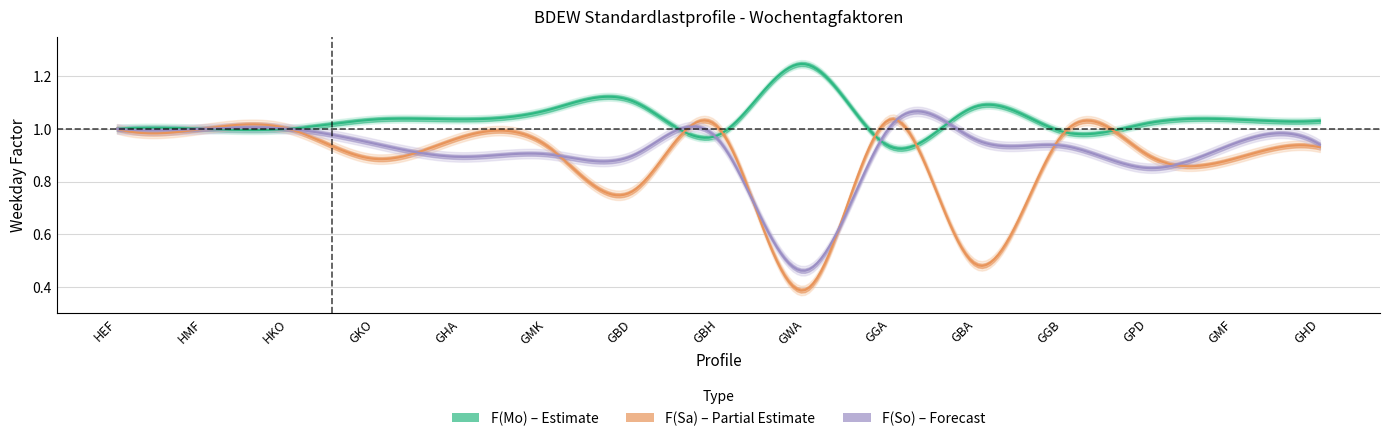

Reading right to left, transcribe all the data shown in this chart.

F(Mo): 1.0	1.0	1.0	1.0	1.1	0.9	1.2	1.0	1.1	1.1	1.0	1.0	1.0	1.0	1.0
F(Sa): 0.9	0.9	0.9	1.0	0.5	1.0	0.4	1.0	0.8	0.9	1.0	0.9	1.0	1.0	1.0
F(So): 0.9	0.9	0.9	0.9	1.0	1.0	0.5	1.0	0.9	0.9	0.9	0.9	1.0	1.0	1.0